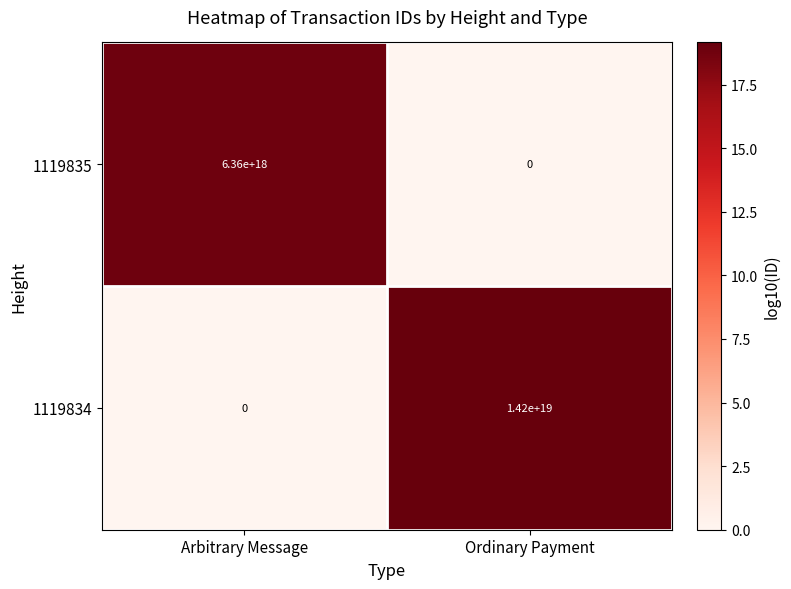

Rank the series by their maximum value, from highest to lowest.

1119834, 1119835